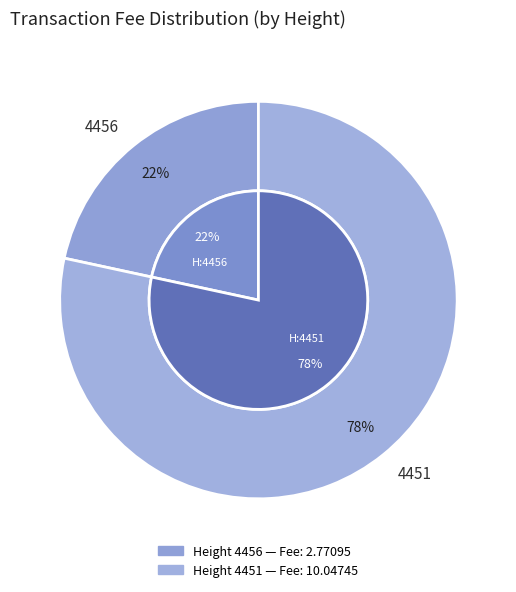

What is the total percentage of 4451 and 4456?

100.0%